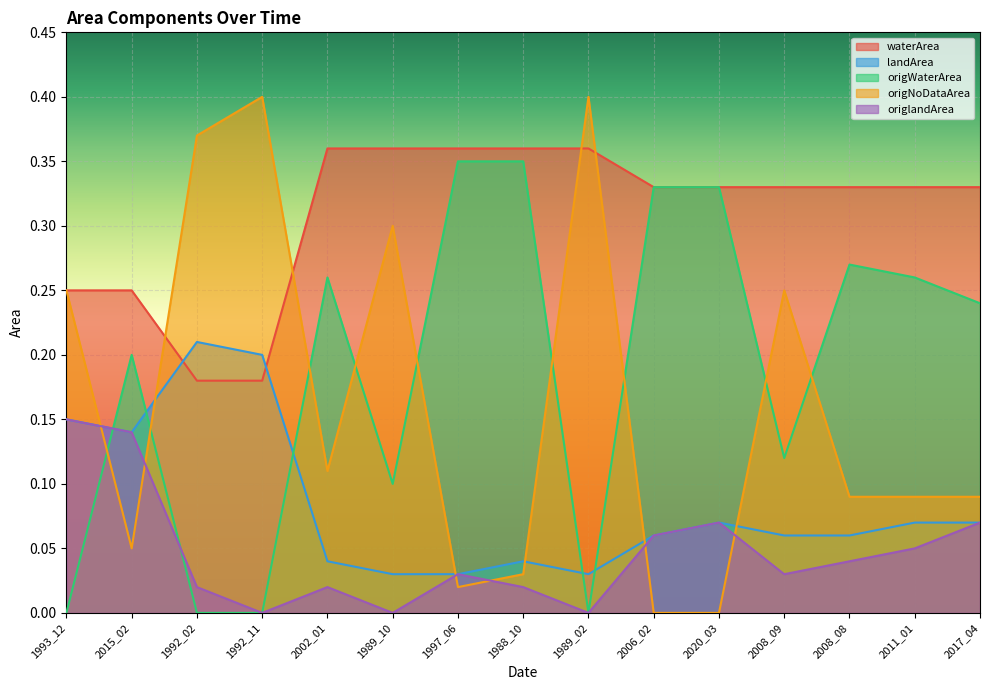

How many distinct data groups are displayed?

5